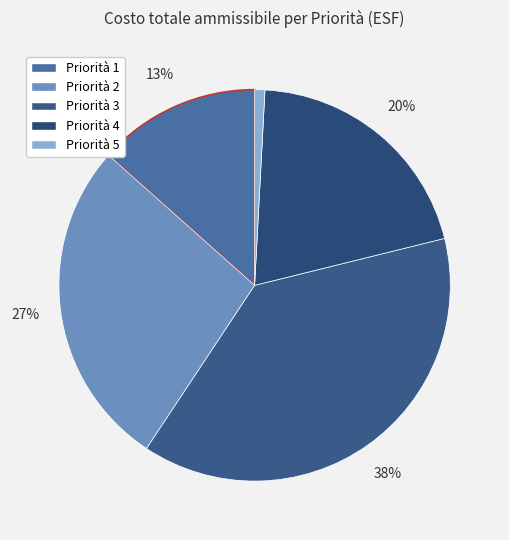

How many slices are in this pie chart?

5